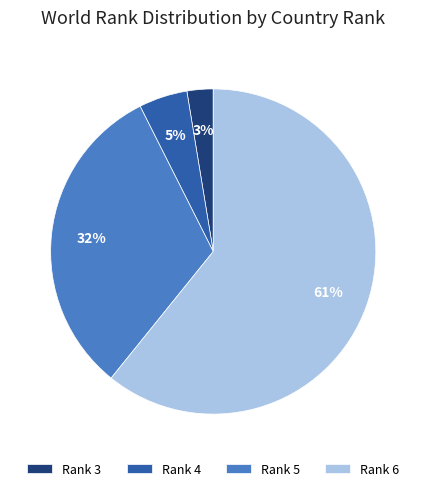

Does Rank 6 represent more than half of the total?

Yes